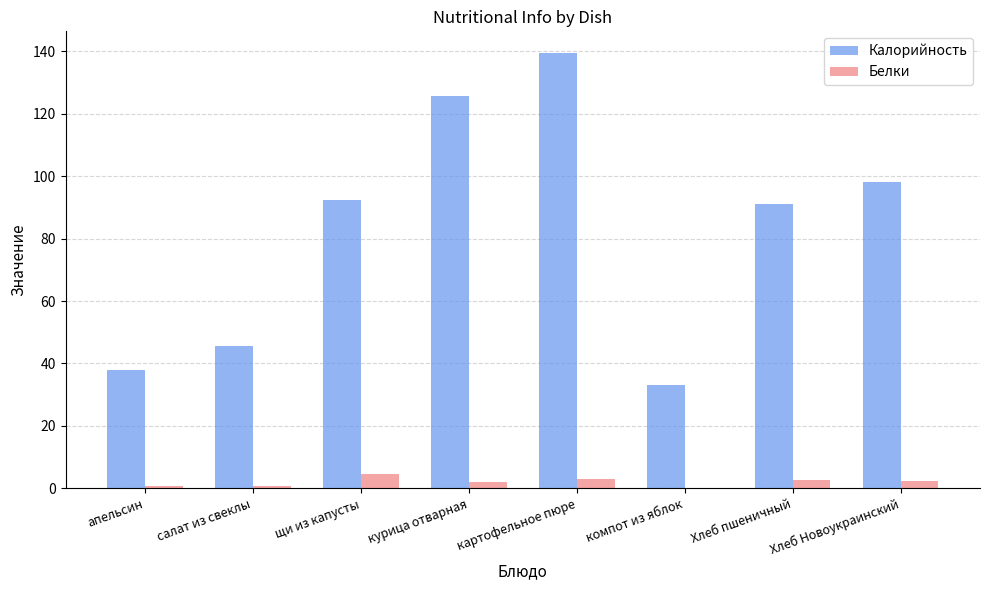

The Калорийность series shows 91.0 at Хлеб пшеничный. True or false?

True